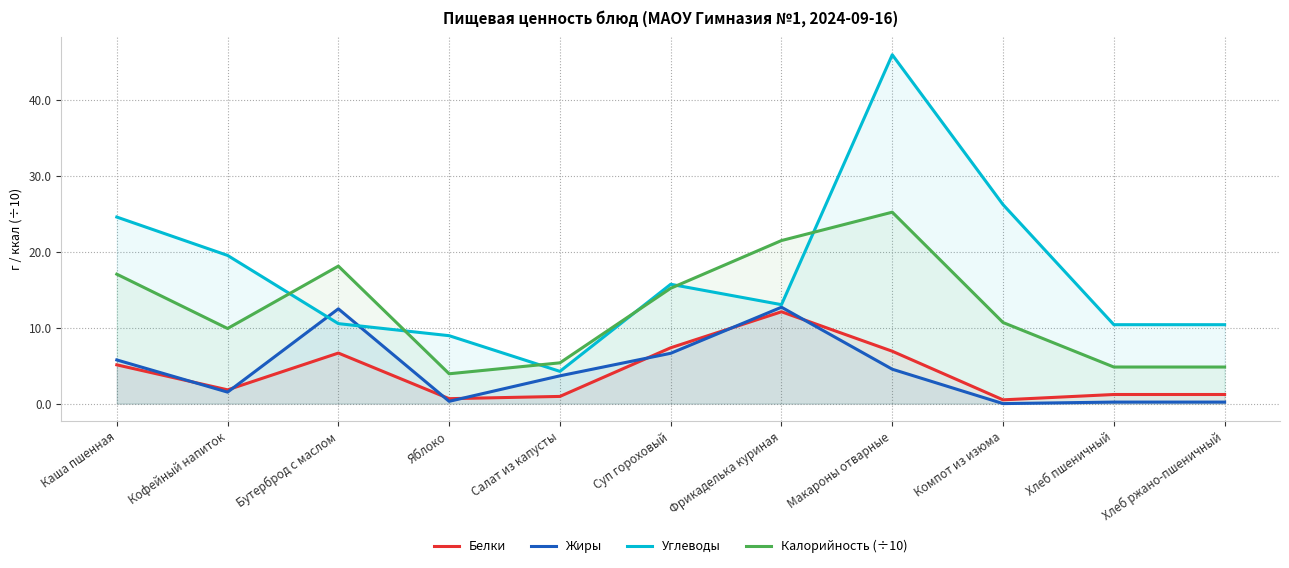

The Калорийность (÷10) series shows 25.0 at Бутерброд с маслом. True or false?

False